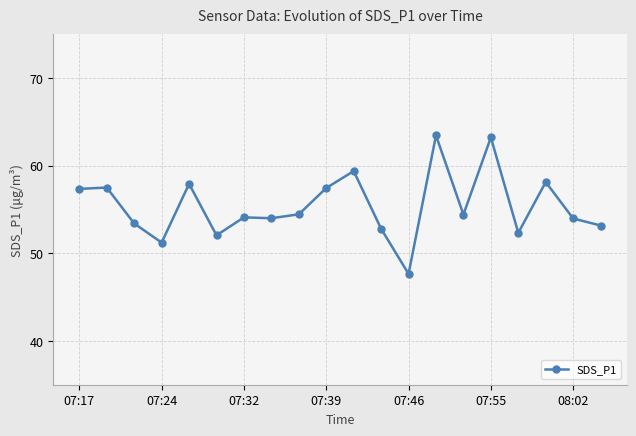

What is the sum of all values?

1108.0